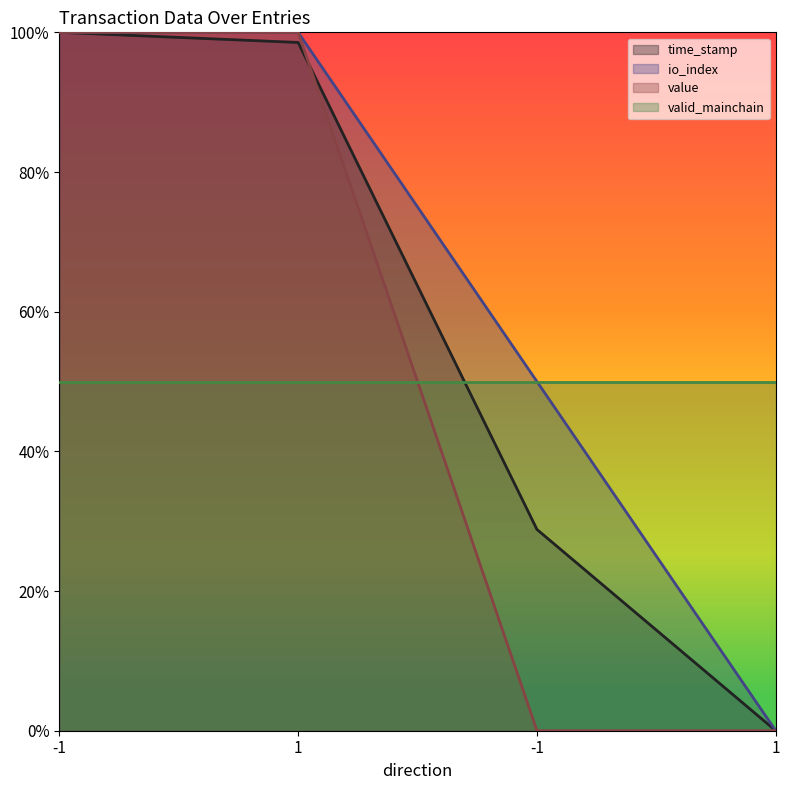

Between which two adjacent categories do time_stamp and value first intersect?

1 and -1